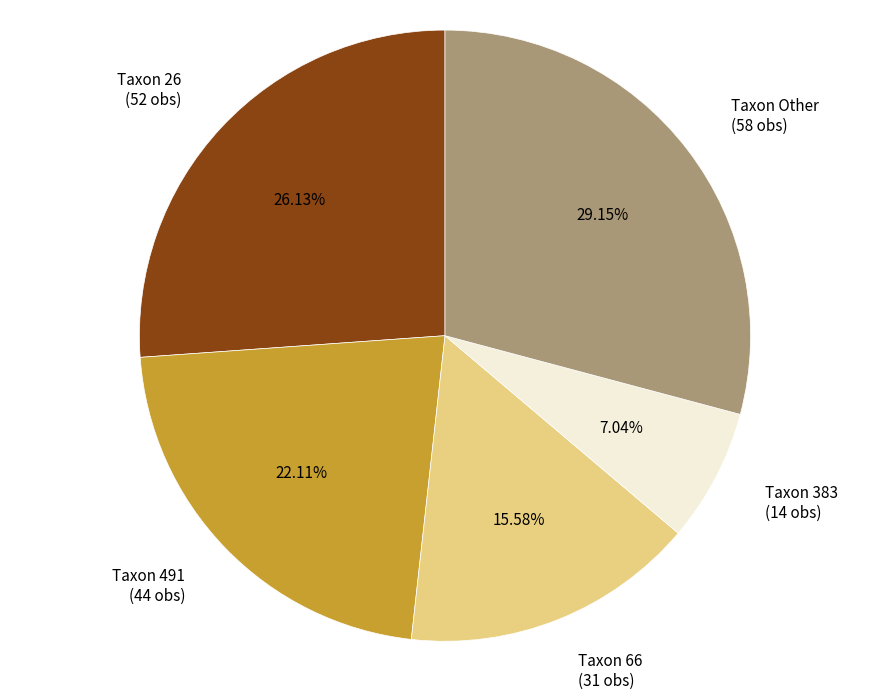

How many slices are in this pie chart?

5